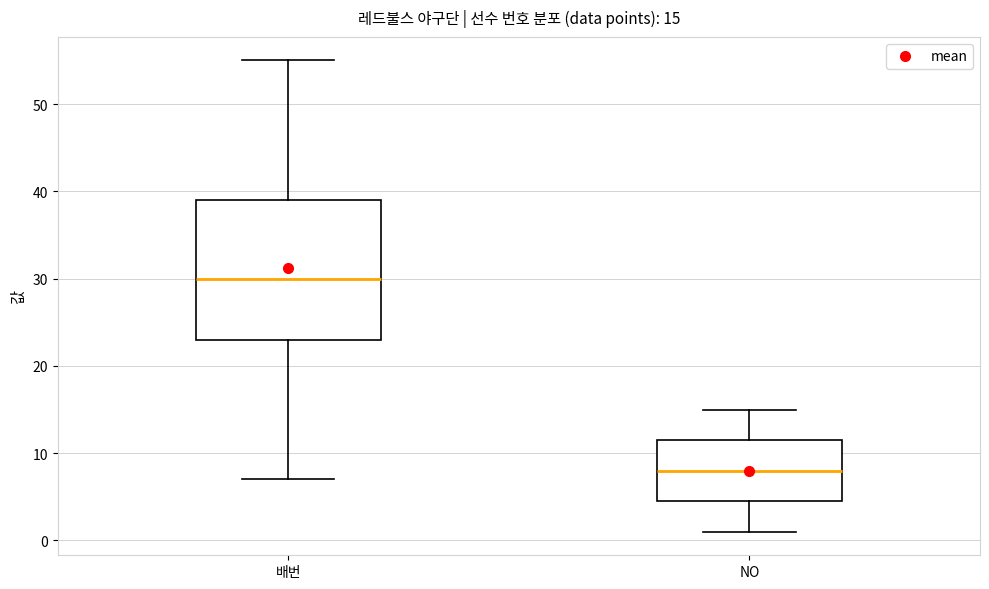

Comparing the boxes themselves (not the whiskers), which one is the tallest?

배번